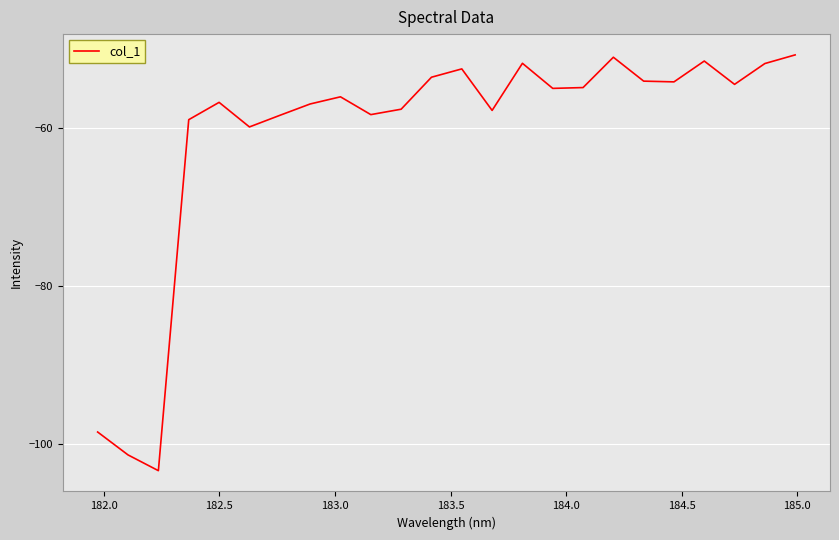

What is the minimum value shown in the chart?

-103.4